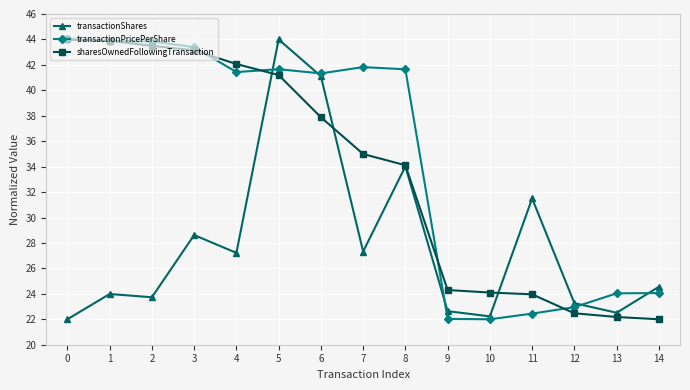

What is the maximum value shown in the chart?

44.0